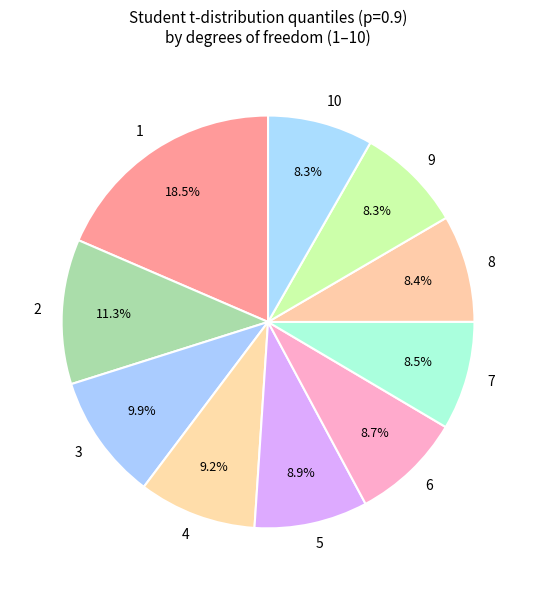

Combined, do 8 and 10 account for over 50%?

No